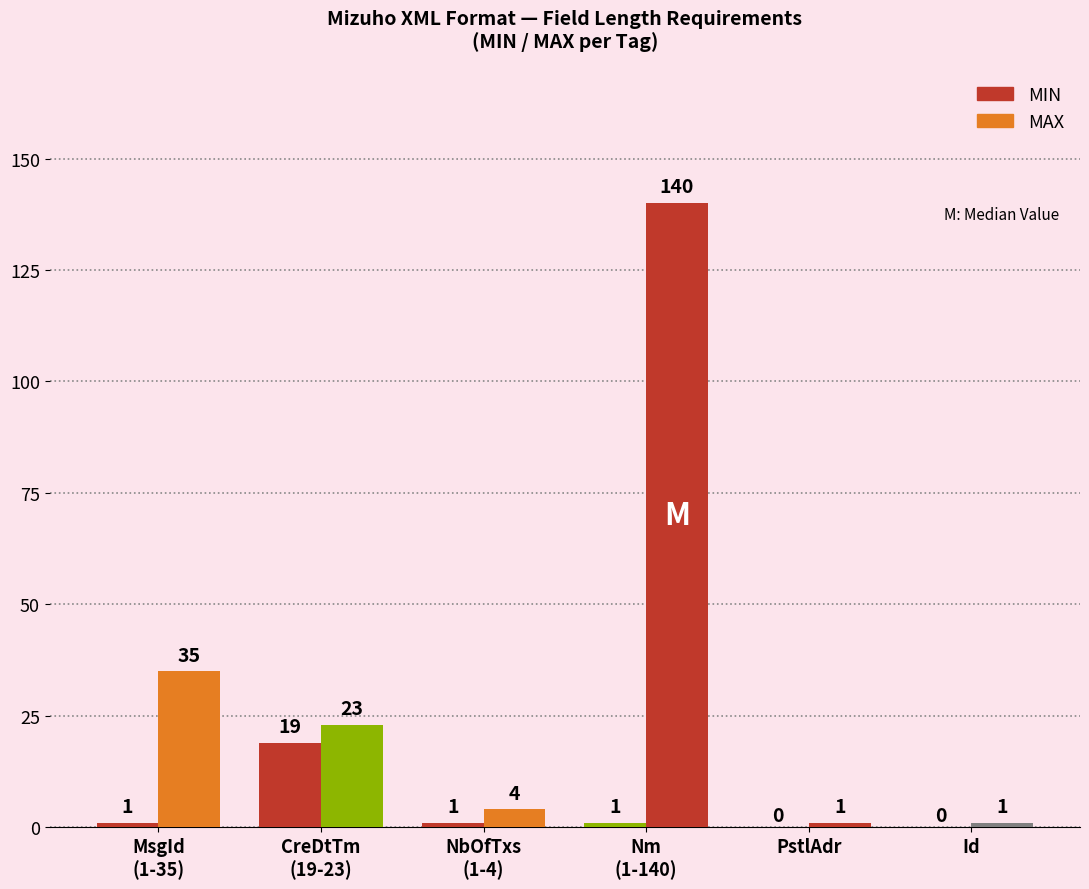

Which series has the widest spread of values?

MAX